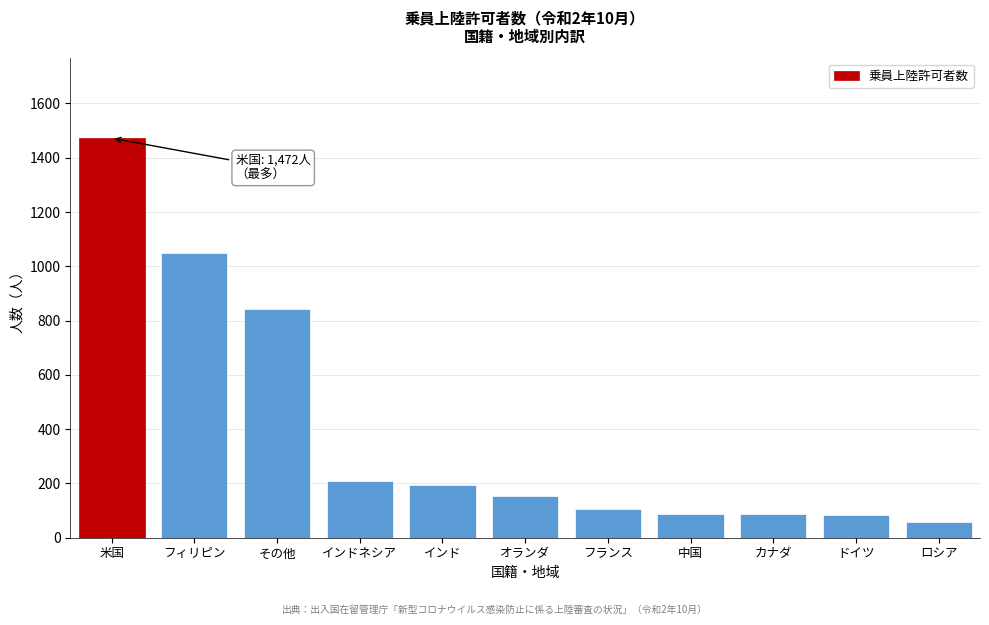

What is the label of the 11th bar from the right?

米国